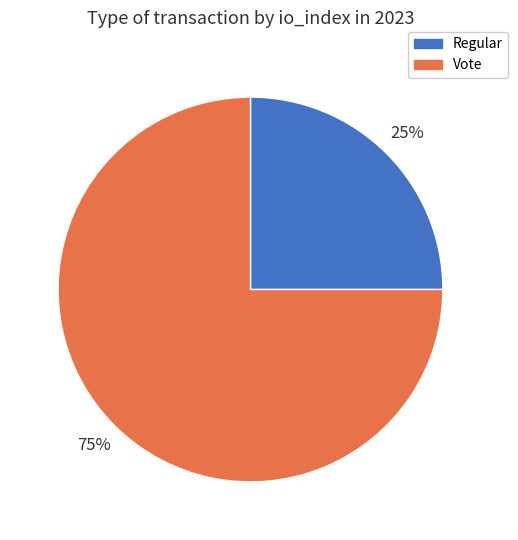

How many segments does this pie chart have?

2